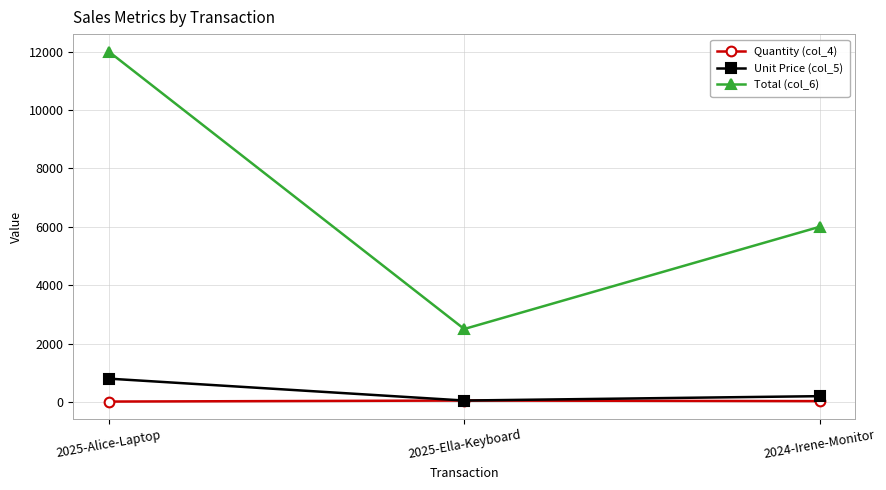

List the series in order of their peak value, highest first.

Total (col_6), Unit Price (col_5), Quantity (col_4)